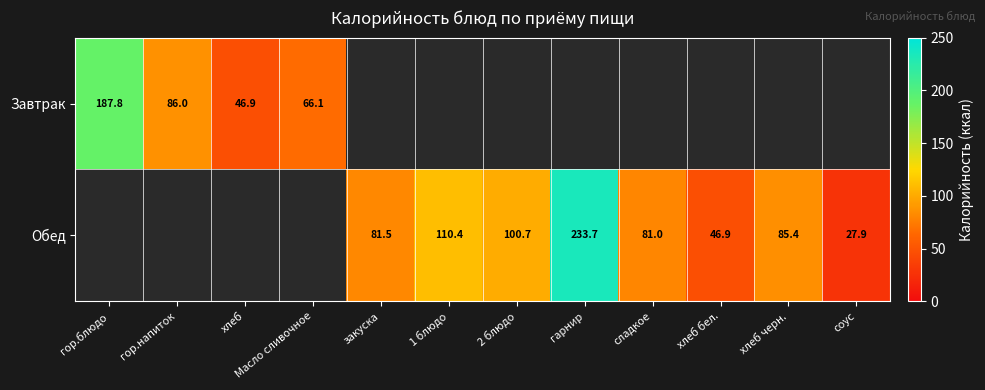

Is the value of Завтрак at гор.блюдо greater than the value of Обед at сладкое?

Yes